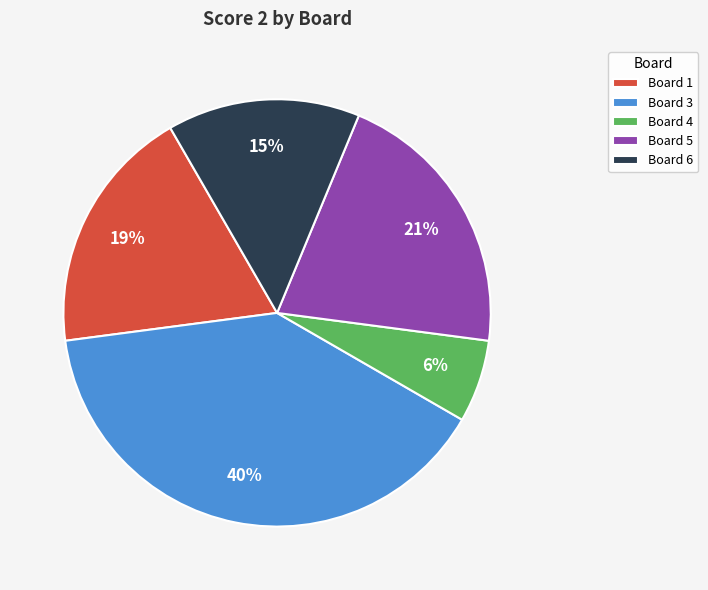

True or false: Board 4 accounts for 13% of the total.

False